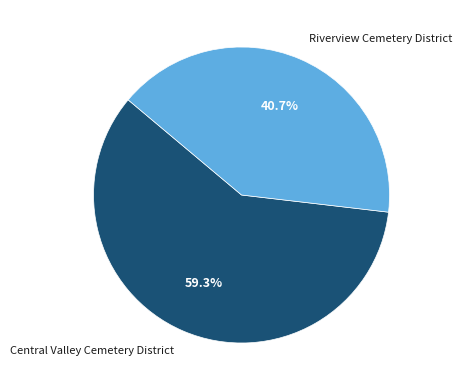

To the nearest percent, what percentage of the pie is Riverview Cemetery District?

41%